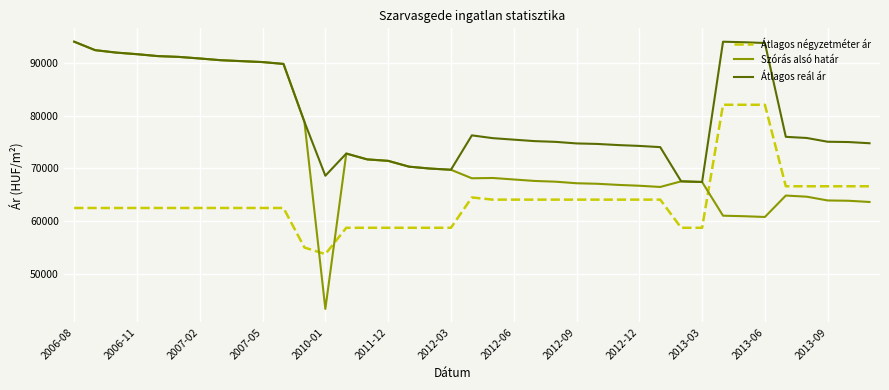

True or false: Átlagos négyzetméter ár and Átlagos reál ár cross at least once.

False